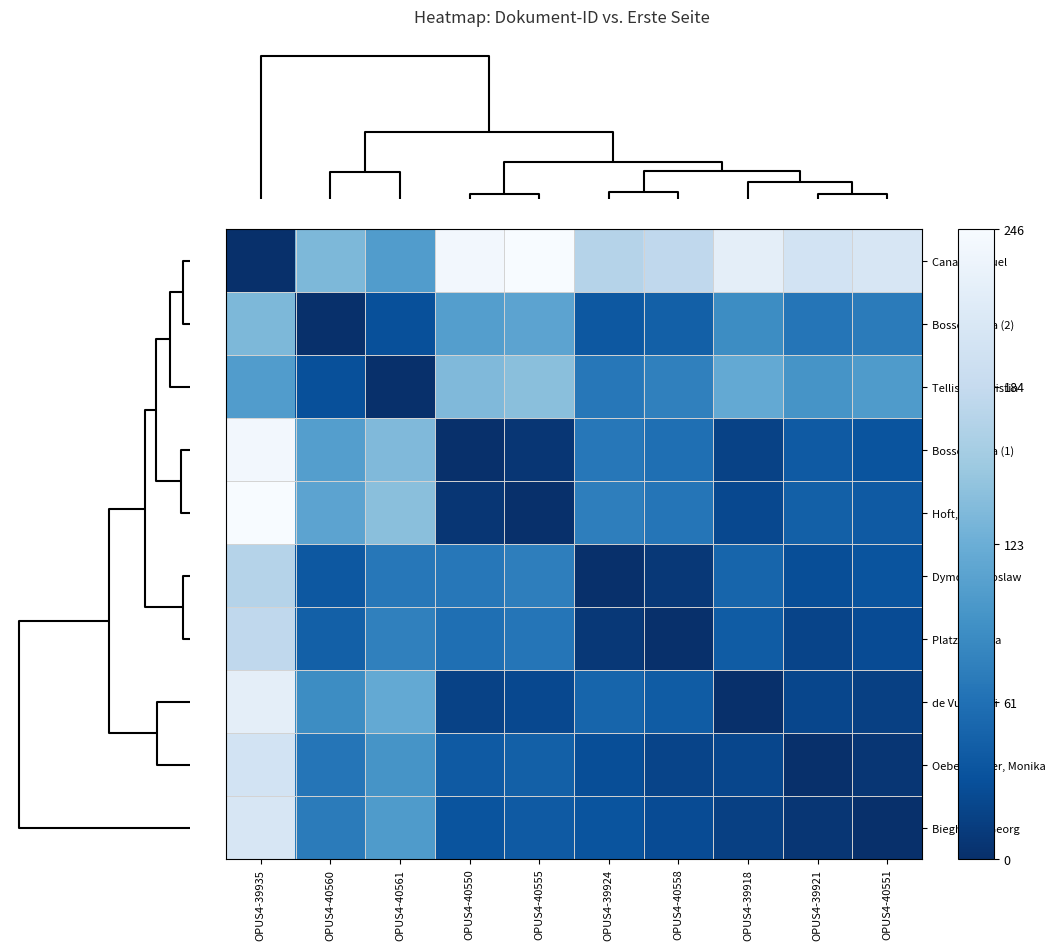

At how many categories does at least one series exceed 200?

5